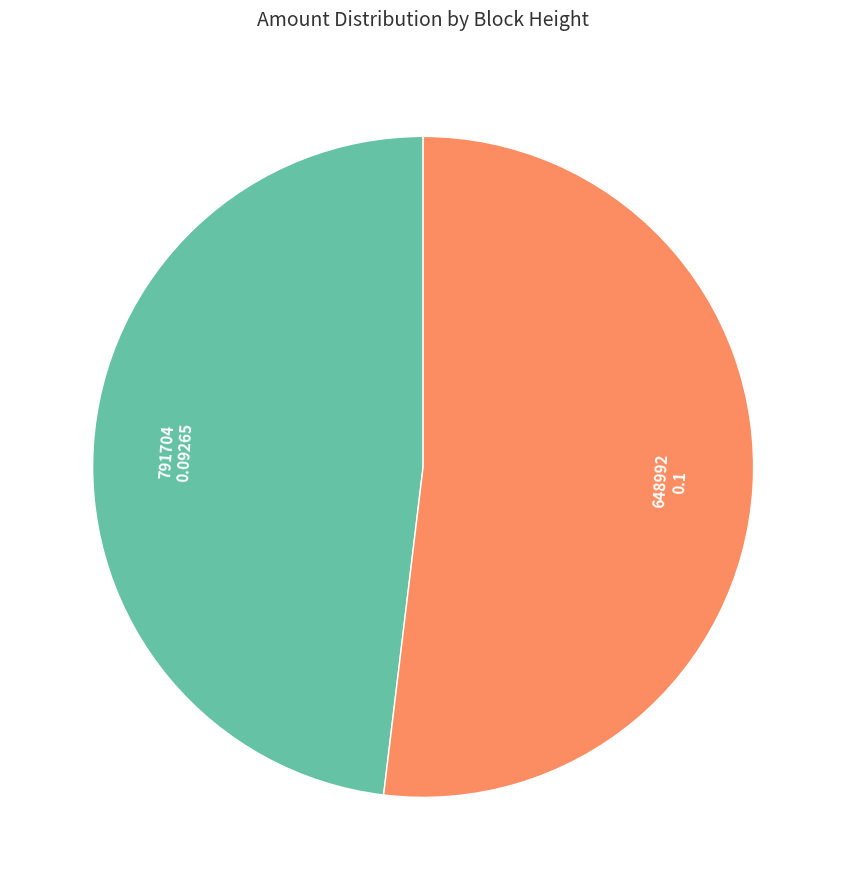

Does any single category account for the majority?

Yes